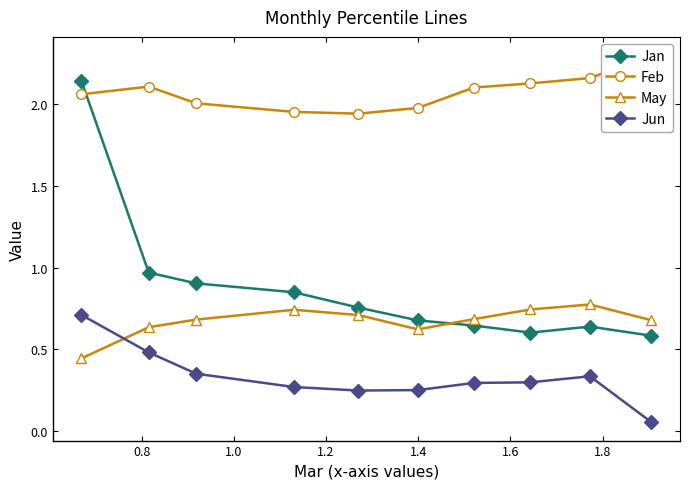

True or false: Jun and Jan cross at least once.

False